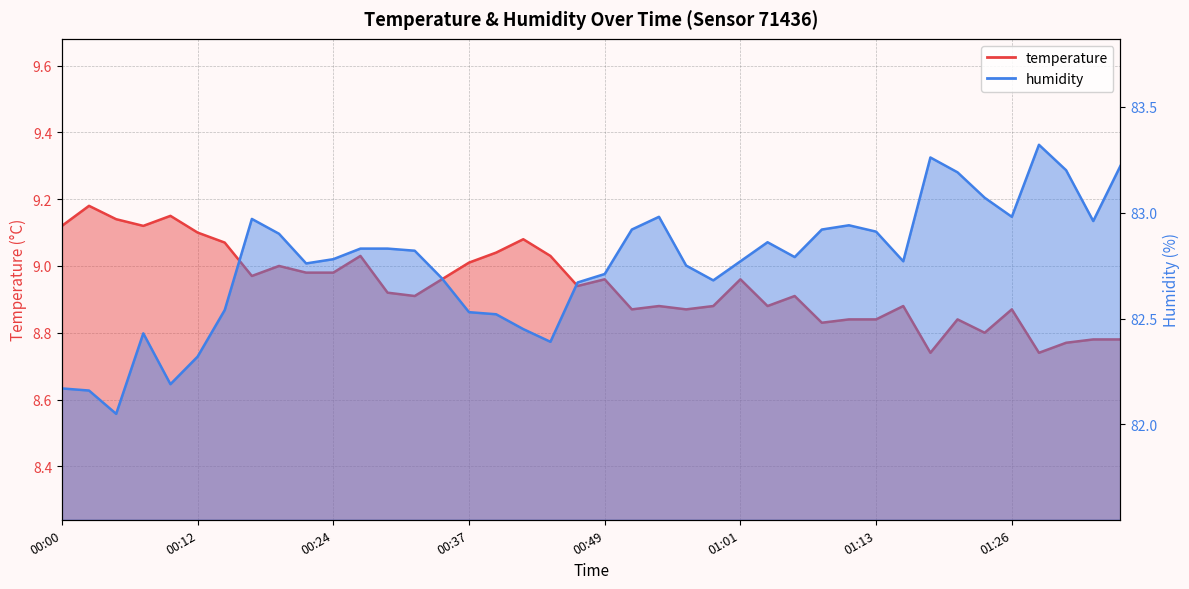

Reading left to right, transcribe all the data shown in this chart.

temperature: 00:00=9.1	00:02=9.2	00:05=9.1	00:07=9.1	00:10=9.2	00:12=9.1	00:15=9.1	00:17=9.0	00:20=9.0	00:22=9.0	00:24=9.0	00:27=9.0	00:29=8.9	00:32=8.9	00:34=9.0	00:37=9.0	00:39=9.0	00:42=9.1	00:44=9.0	00:47=8.9	00:49=9.0	00:51=8.9	00:54=8.9	00:56=8.9	00:59=8.9	01:01=9.0	01:04=8.9	01:06=8.9	01:09=8.8	01:11=8.8	01:13=8.8	01:16=8.9	01:18=8.7	01:21=8.8	01:23=8.8	01:26=8.9	01:28=8.7	01:31=8.8	01:33=8.8	01:36=8.8
humidity: 00:00=82.2	00:02=82.2	00:05=82.0	00:07=82.4	00:10=82.2	00:12=82.3	00:15=82.5	00:17=83.0	00:20=82.9	00:22=82.8	00:24=82.8	00:27=82.8	00:29=82.8	00:32=82.8	00:34=82.7	00:37=82.5	00:39=82.5	00:42=82.5	00:44=82.4	00:47=82.7	00:49=82.7	00:51=82.9	00:54=83.0	00:56=82.8	00:59=82.7	01:01=82.8	01:04=82.9	01:06=82.8	01:09=82.9	01:11=82.9	01:13=82.9	01:16=82.8	01:18=83.3	01:21=83.2	01:23=83.1	01:26=83.0	01:28=83.3	01:31=83.2	01:33=83.0	01:36=83.2